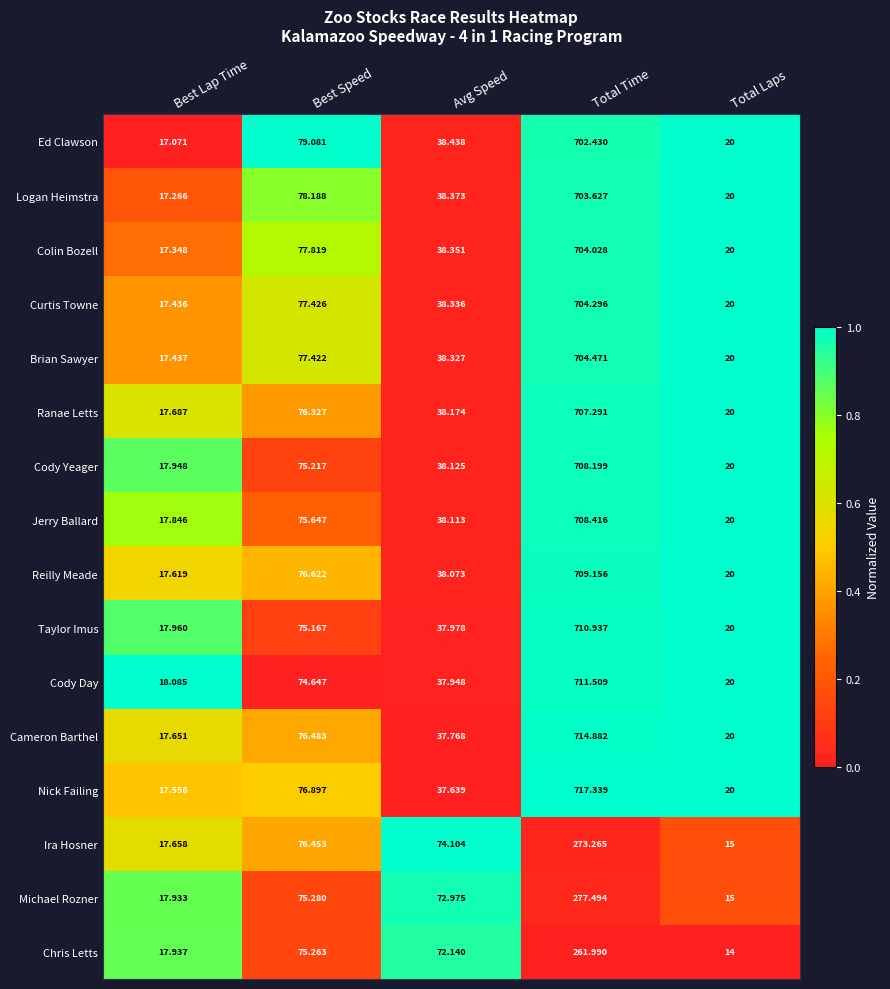

What is the total value across all series at Best Lap Time?

282.4